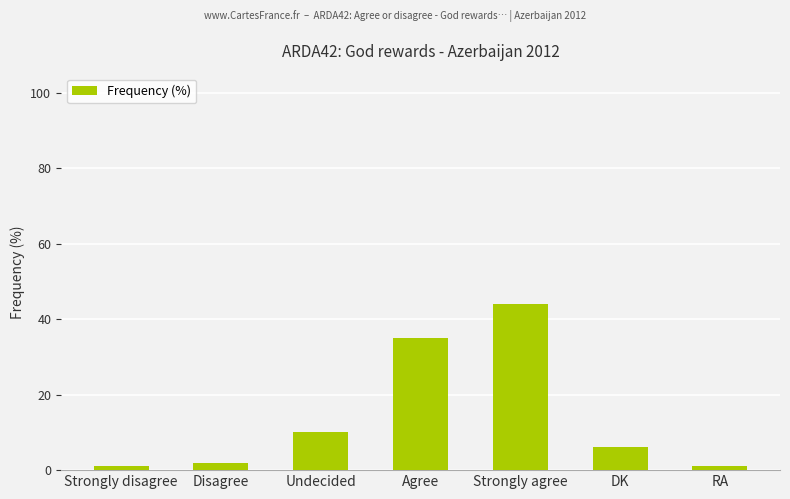

What is the label of the 3rd bar from the left?

Undecided